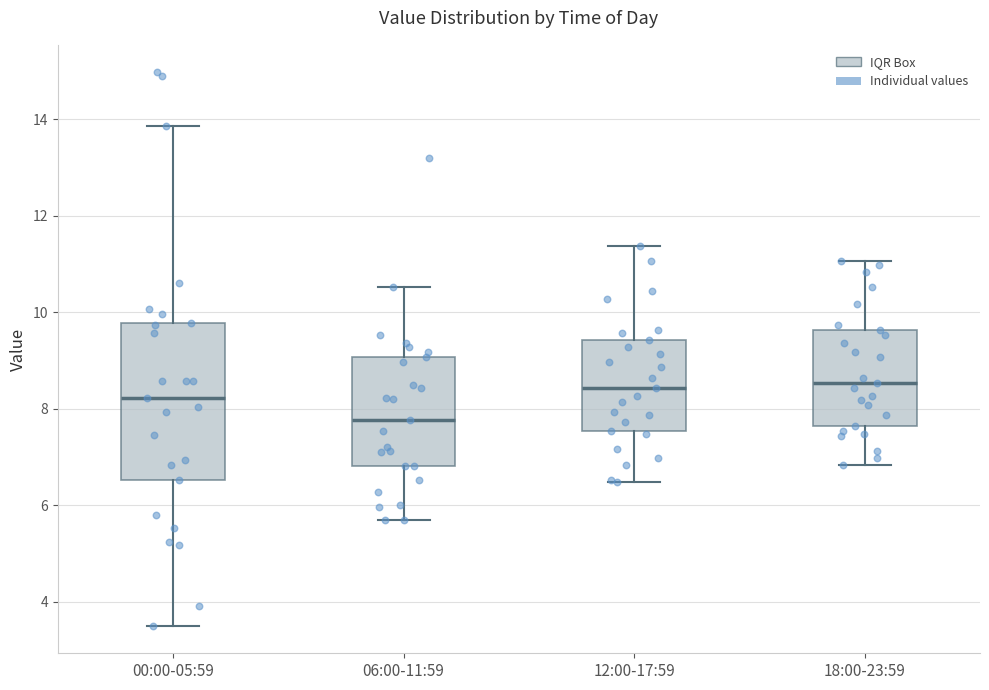

Comparing the boxes themselves (not the whiskers), which one is the tallest?

00:00-05:59